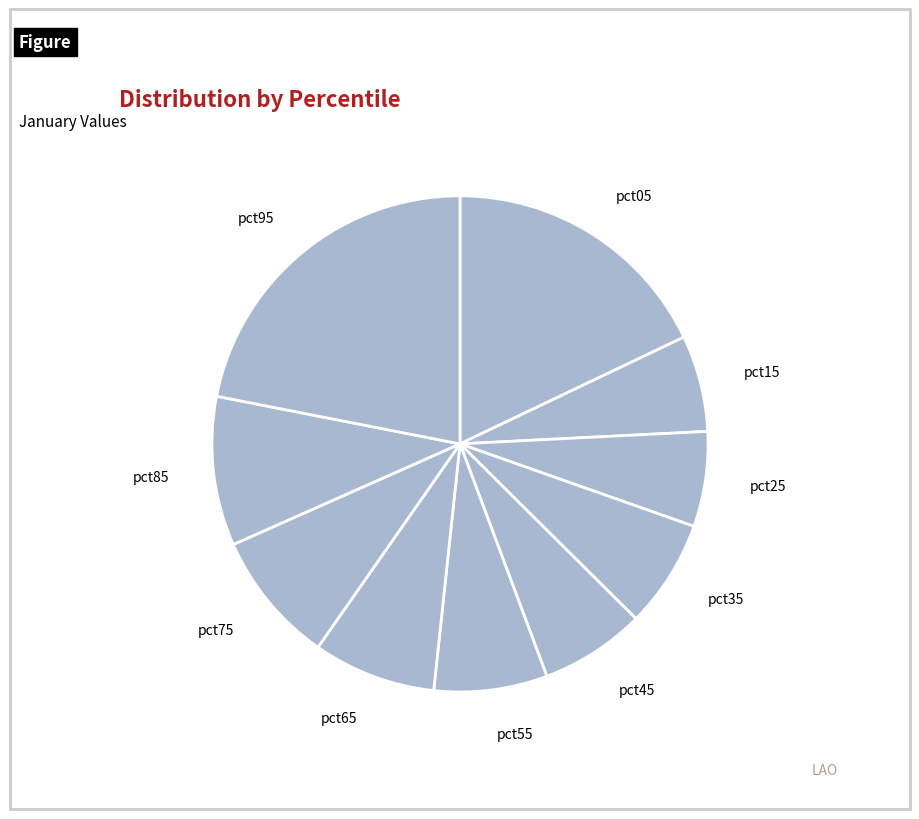

Does any single category account for the majority?

No